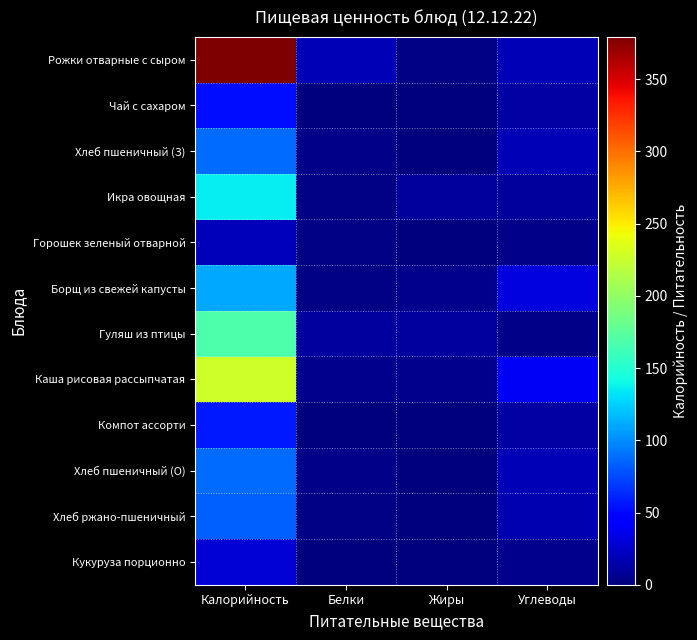

What is the difference between the highest and lowest values at Жиры?

11.7